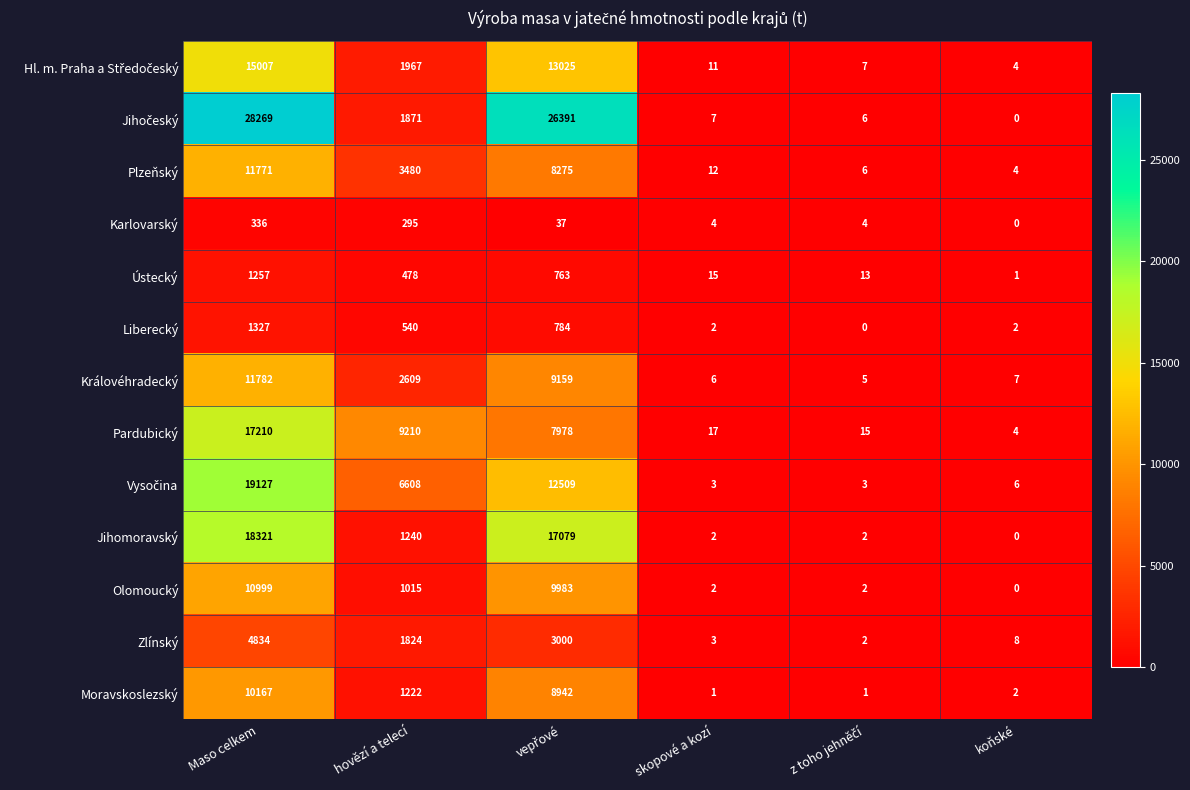

At which label does Královéhradecký first exceed 2609?

Maso celkem